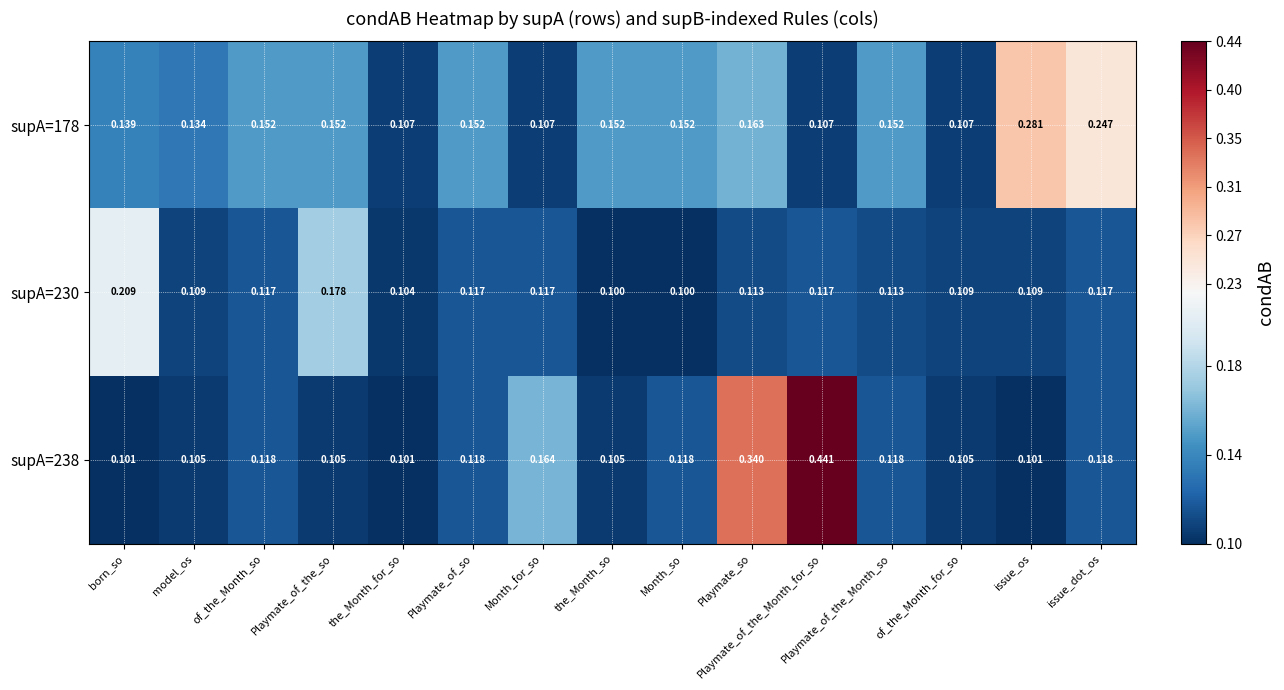

Between model_os and Playmate_of_the_Month_so, which series saw the biggest shift?

supA=178